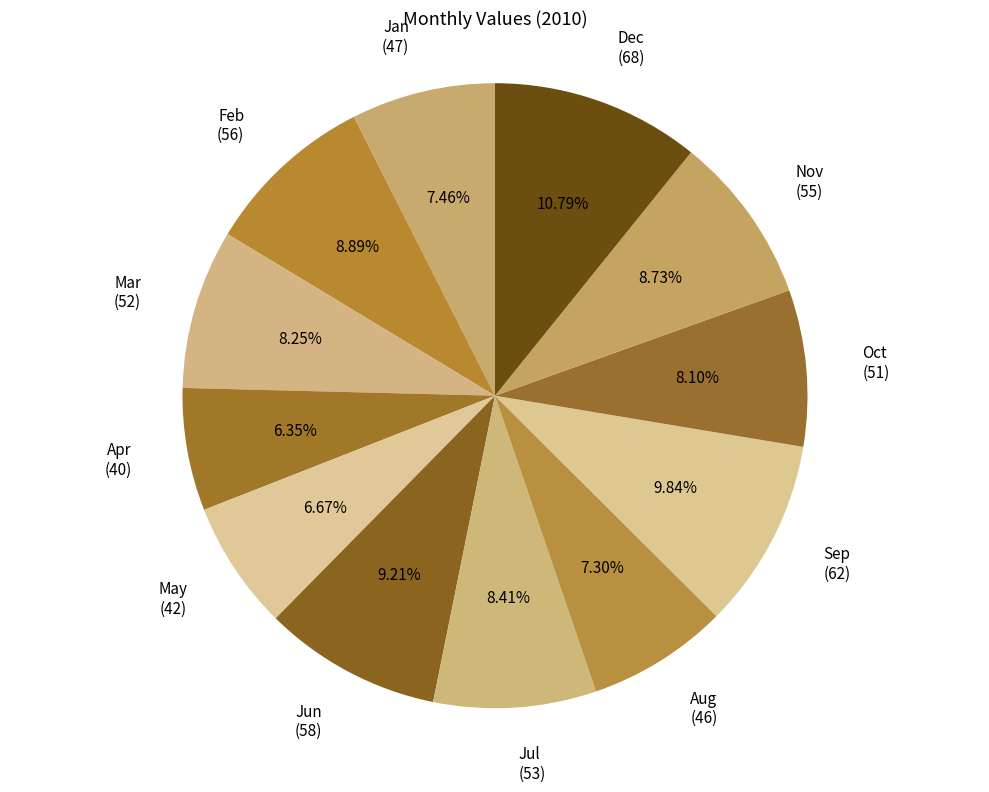

To the nearest percent, what is the average slice percentage?

8%